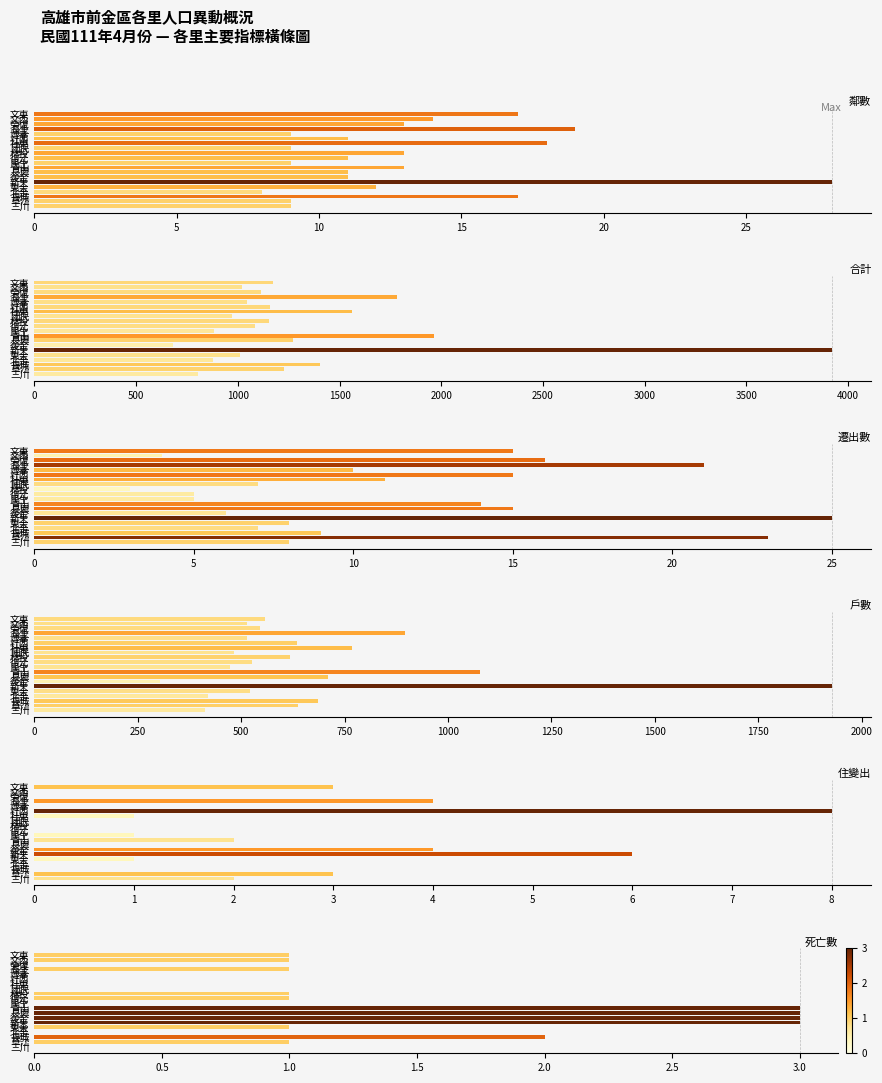

At 社東, list the series in order from smallest to largest.

死亡數, 住變出, 遷出數, 鄰數, 戶數, 合計